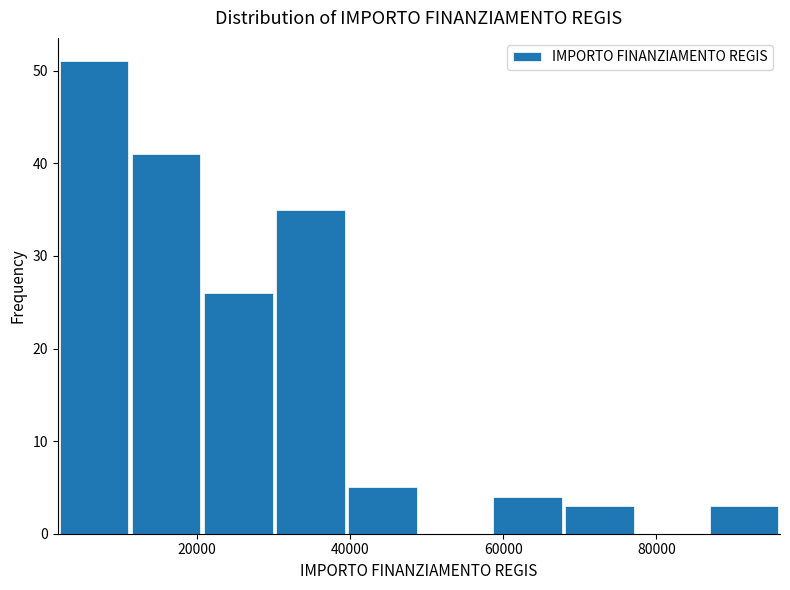

Reading left to right, transcribe this chart: for each bar, give the range it covers on the x-axis and its height. Neither the bar edges nor the heights are printed on the chart, so give them approximately, as read against the axes.

2000 to 12000: 51
12000 to 20000: 41
20000 to 30000: 26
30000 to 40000: 35
40000 to 48000: 5
48000 to 58000: 0
58000 to 68000: 4
68000 to 78000: 3
78000 to 86000: 0
86000 to 96000: 3